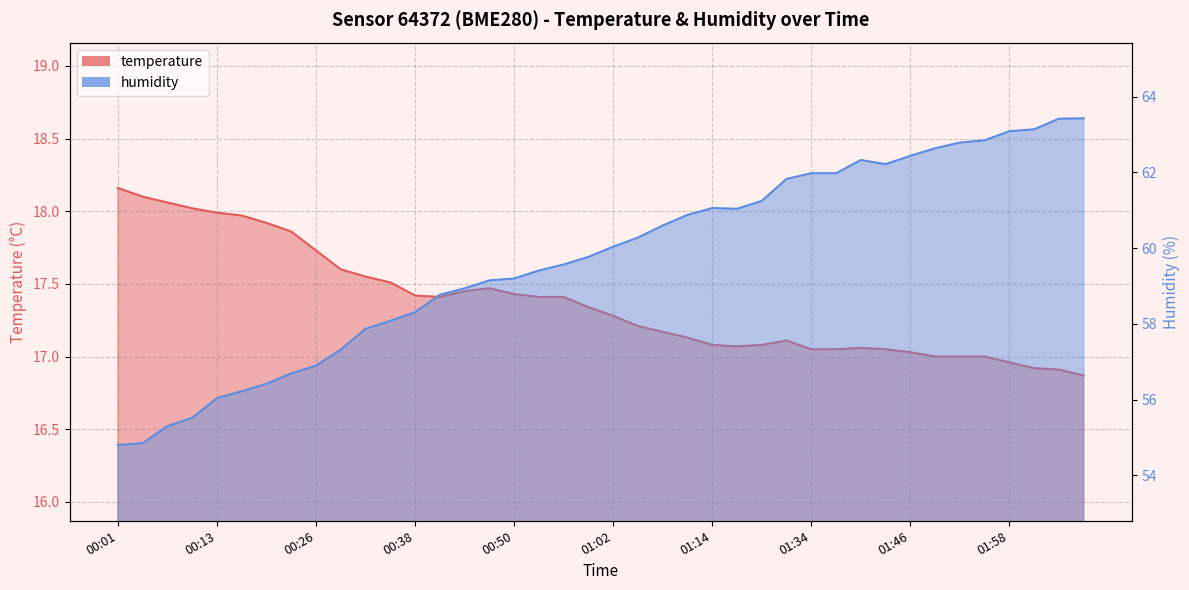

What is the label of the 27th point from the left?

01:21